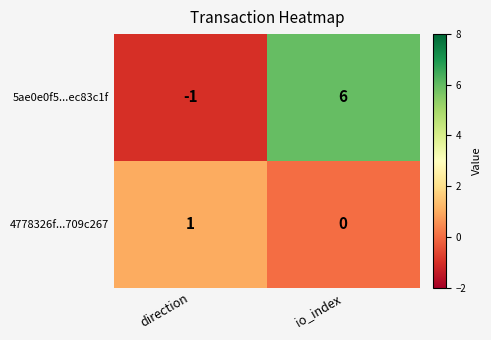

Reading left to right, what are all the values shown in this chart?

5ae0e0f5...ec83c1f: -1	6
4778326f...709c267: 1	0